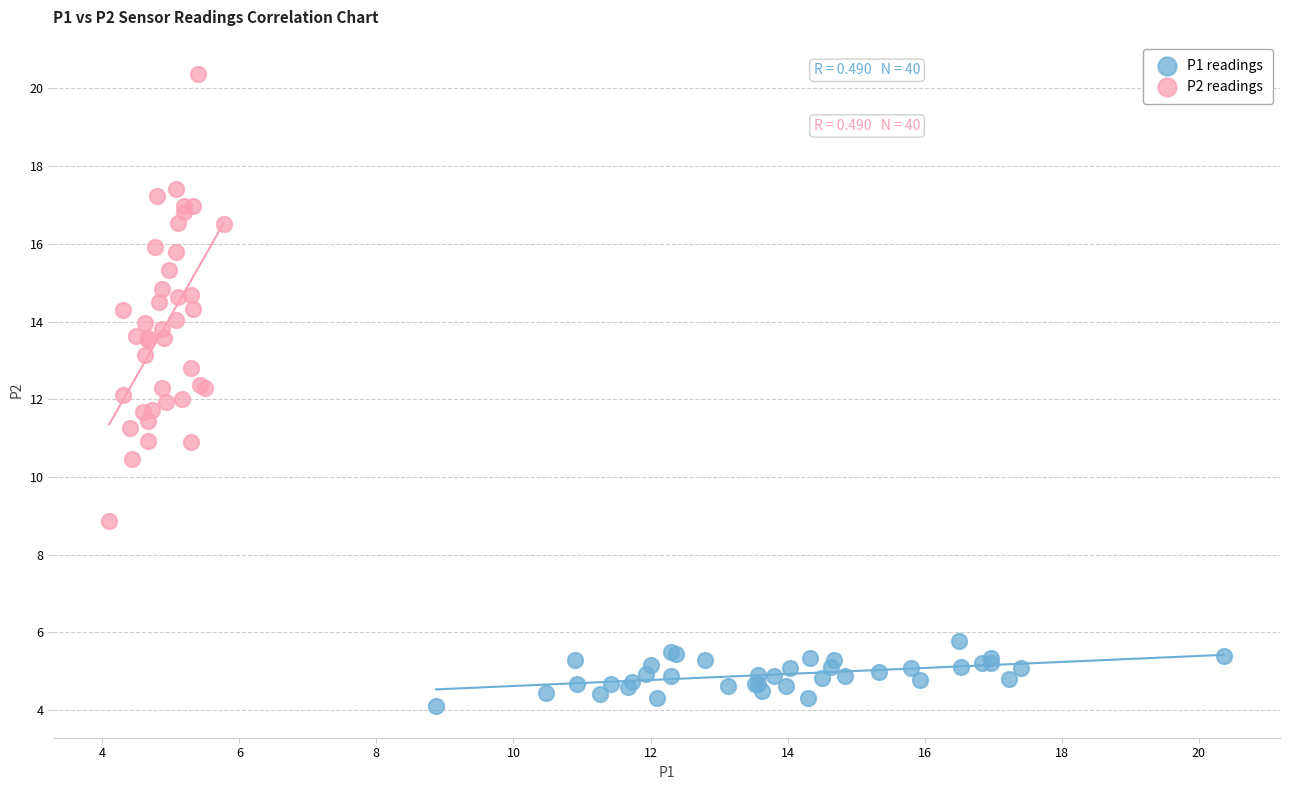

What are all the series names shown in the legend?

P1 readings, P2 readings